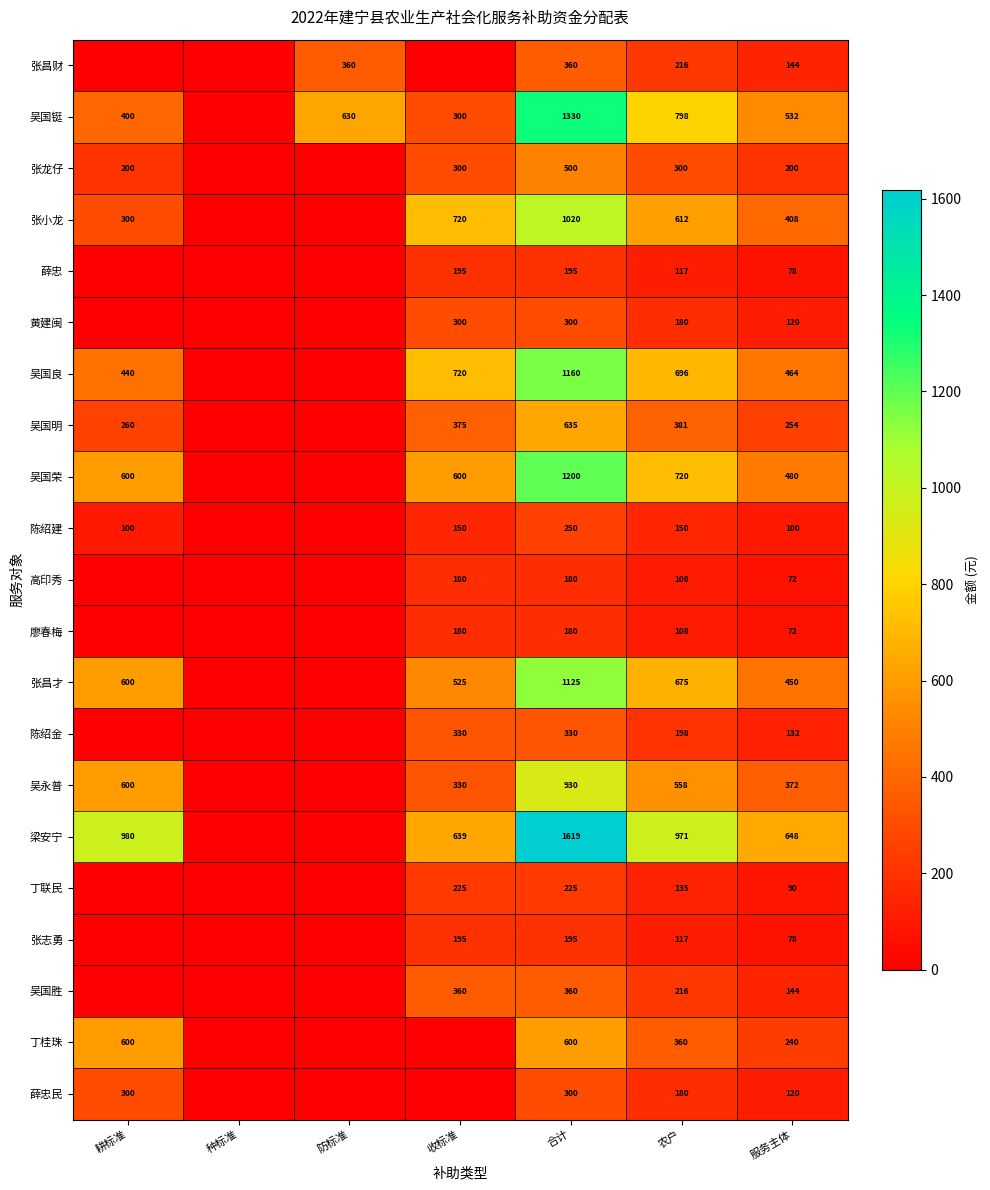

Is it true that 张小龙 equals 78 at 耕标准?

False